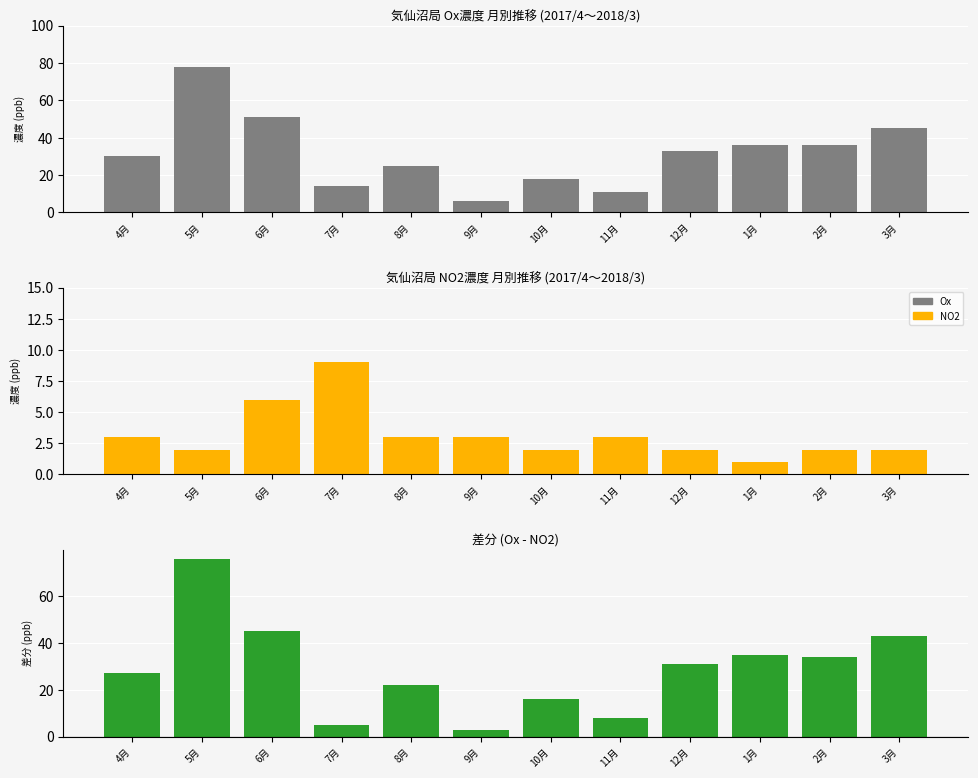

Reading left to right, list all the values displayed in this chart.

Ox: 30	78	51	14	25	6	18	11	33	36	36	45
NO2: 3	2	6	9	3	3	2	3	2	1	2	2
Ox - NO2 差分: 27	76	45	5	22	3	16	8	31	35	34	43